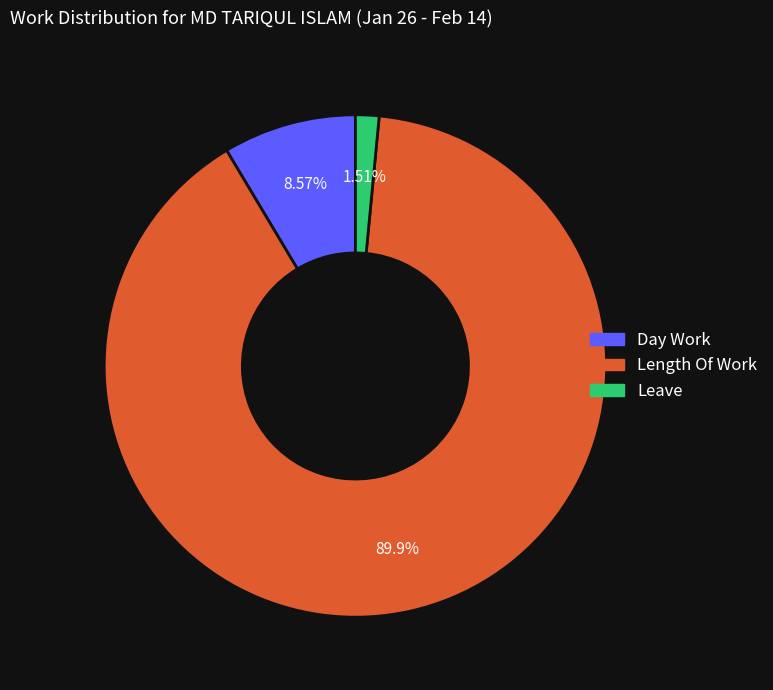

How many slices are in this pie chart?

3